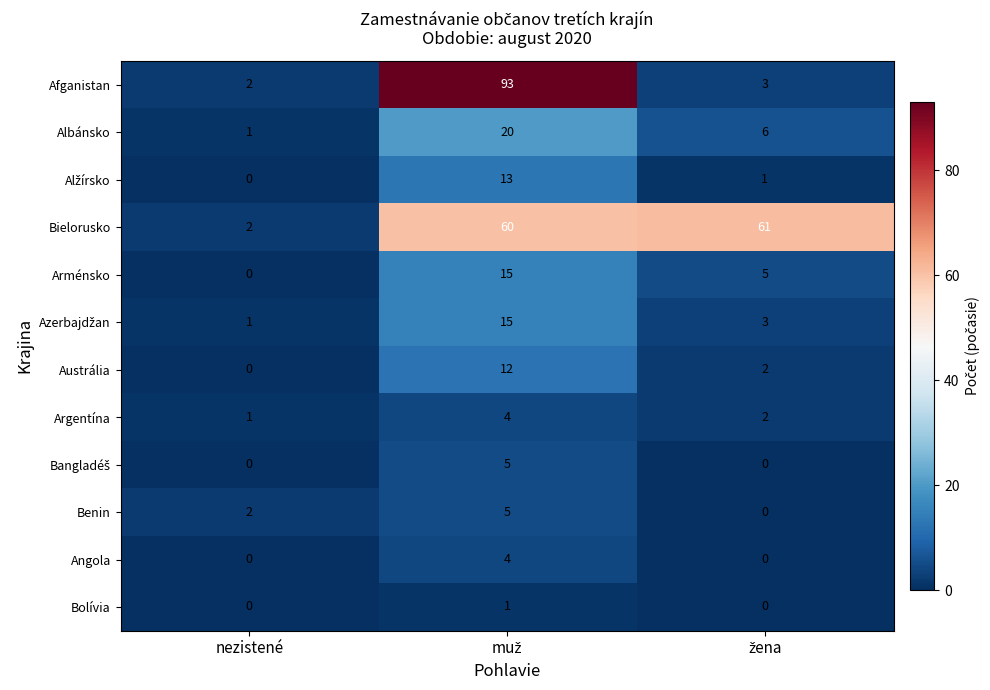

How many Austrália values are between 0 and 12?

3